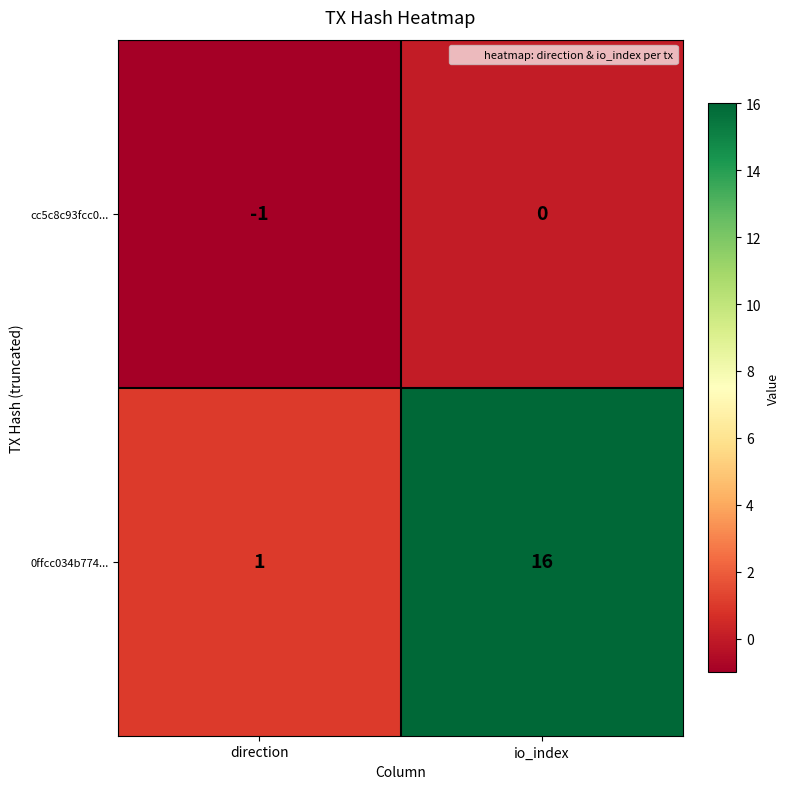

Rank the series by their maximum value, from lowest to highest.

cc5c8c93fcc0..., 0ffcc034b774...